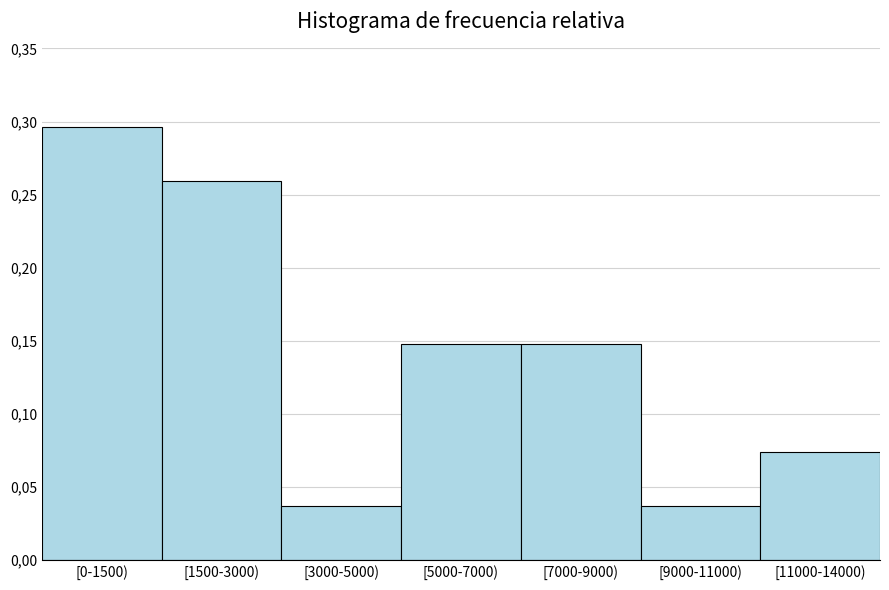

Does the chart contain any negative values?

No